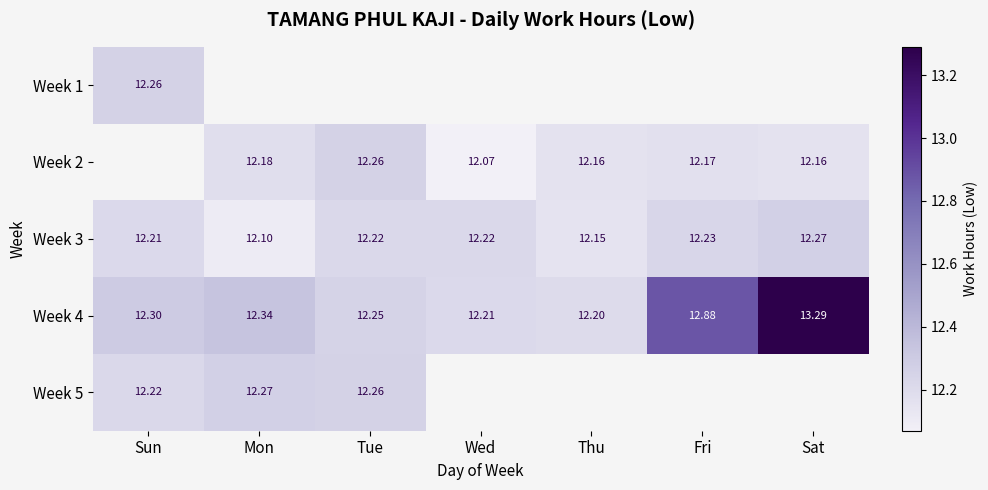

What is the difference between the maximum and minimum values in the Week 4 series?

1.1